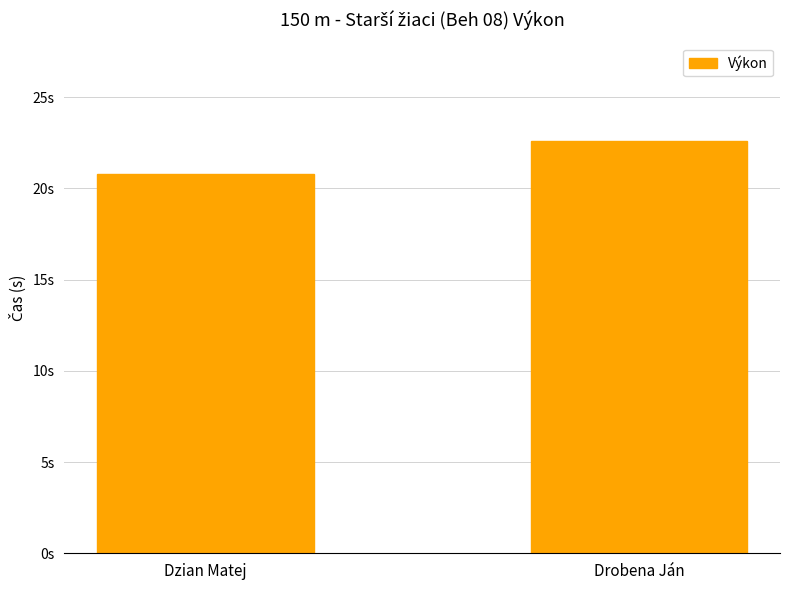

Read the value at Dzian Matej.

20.8